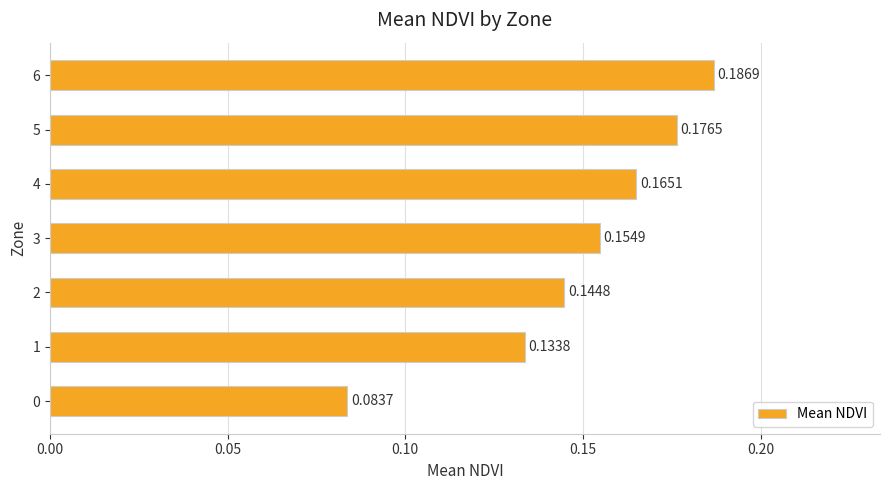

Rank the categories by value from highest to lowest.

6, 5, 4, 3, 2, 1, 0